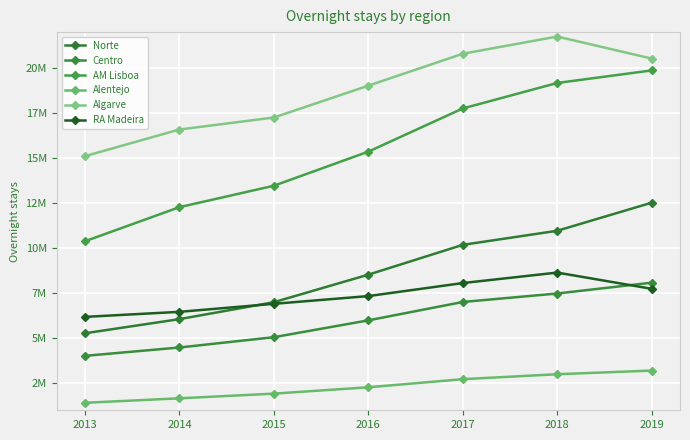

At which label does Norte first exceed 8530893?

2017